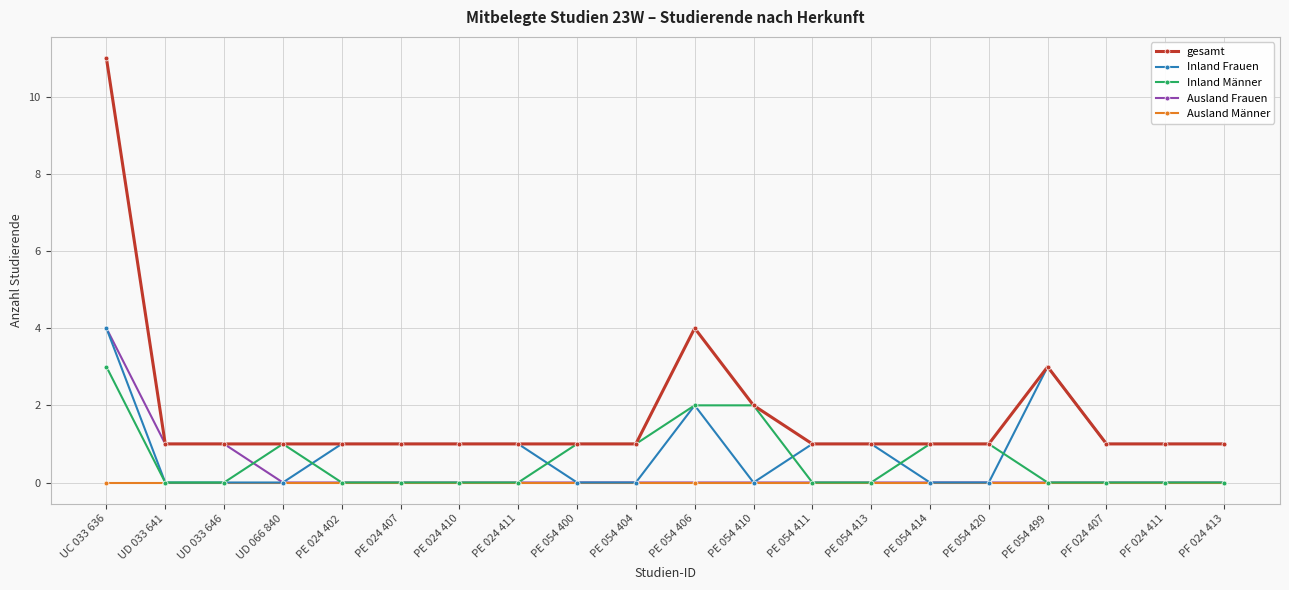

Count the number of data series in this chart.

5